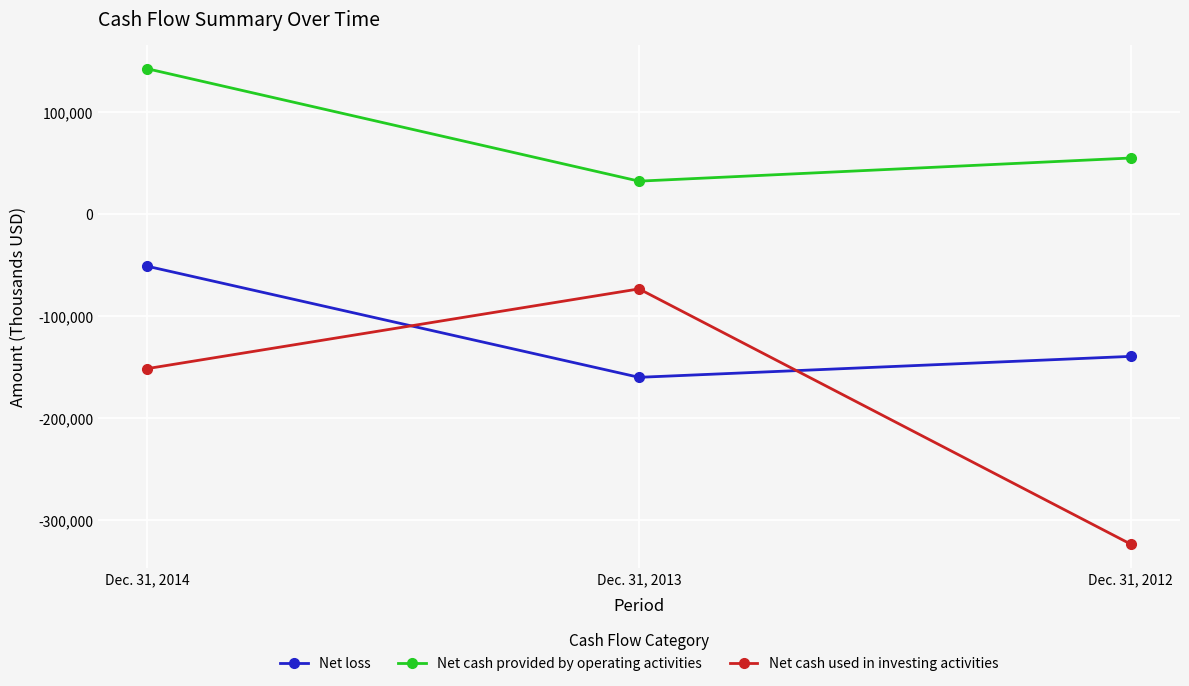

Reading left to right, transcribe all the data shown in this chart.

Net loss: Dec. 31, 2014=-50852	Dec. 31, 2013=-159846	Dec. 31, 2012=-139298
Net cash provided by operating activities: Dec. 31, 2014=142893	Dec. 31, 2013=32616	Dec. 31, 2012=55318
Net cash used in investing activities: Dec. 31, 2014=-151315	Dec. 31, 2013=-73087	Dec. 31, 2012=-323504